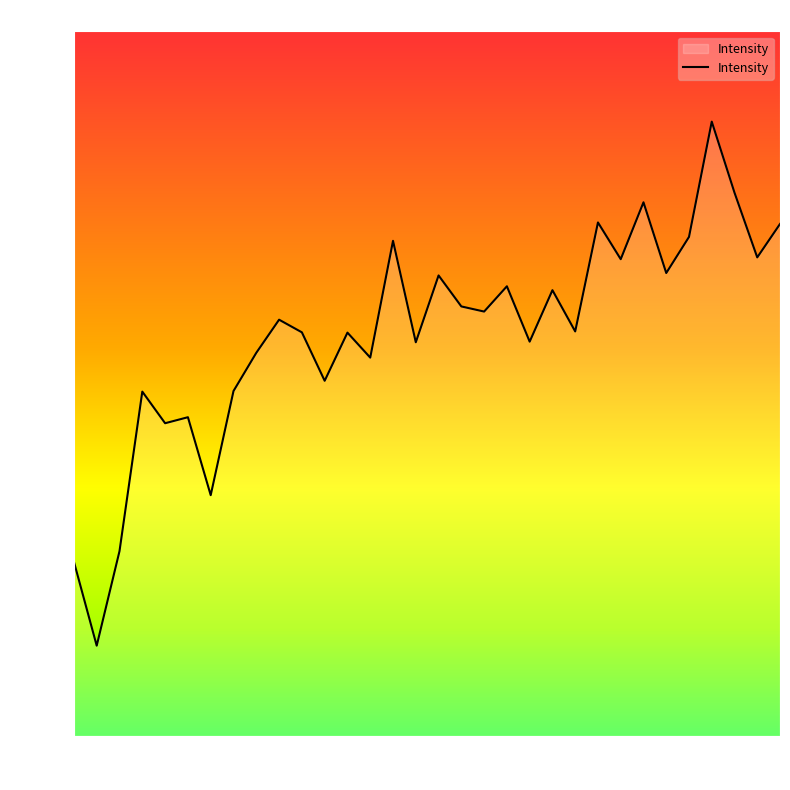

What is the maximum value shown in the chart?

378.0